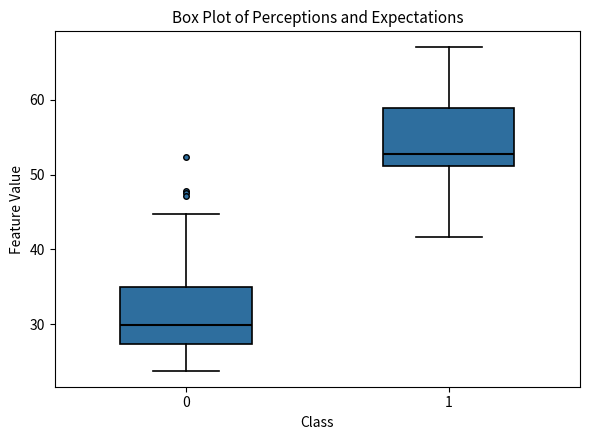

Which box's median line is the highest?

1